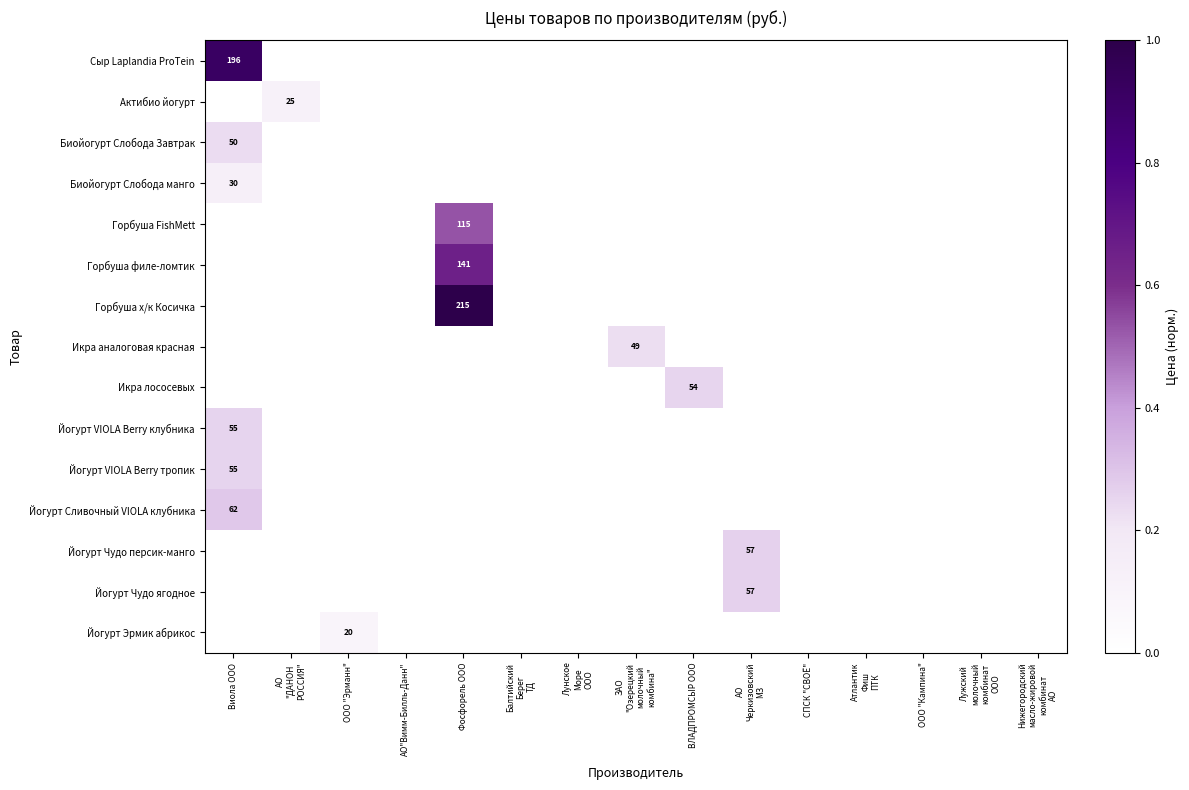

How many positive values does the Биойогурт Слобода Завтрак series have?

1